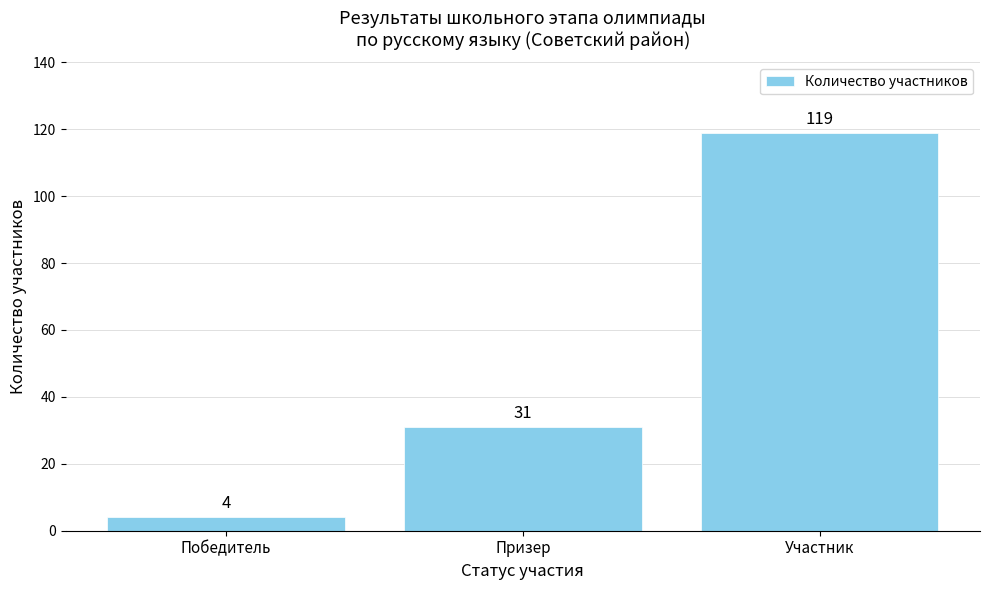

Between Призер and Победитель, which is larger?

Призер